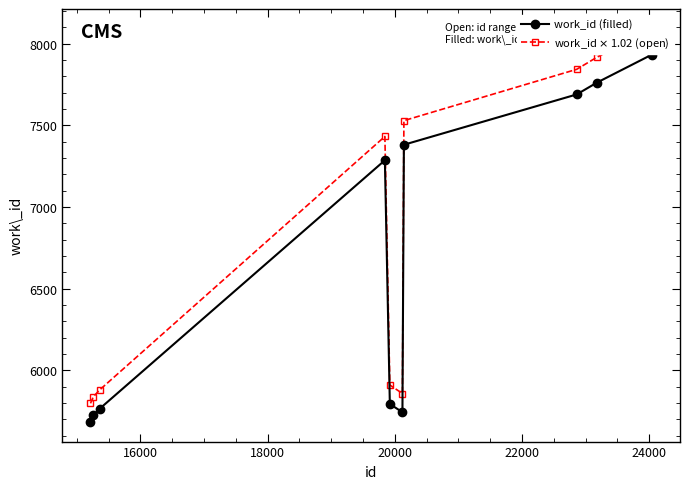

What is the value of the work_id (filled) point at the 6th from the left?

5744